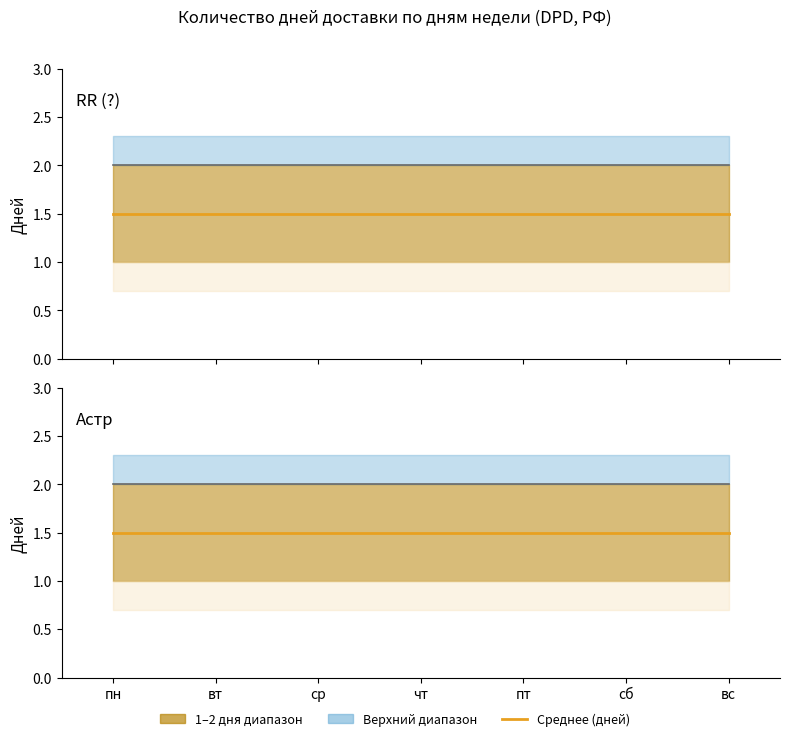

Is it true that RR (?) среднее equals 2.3 at пн?

False